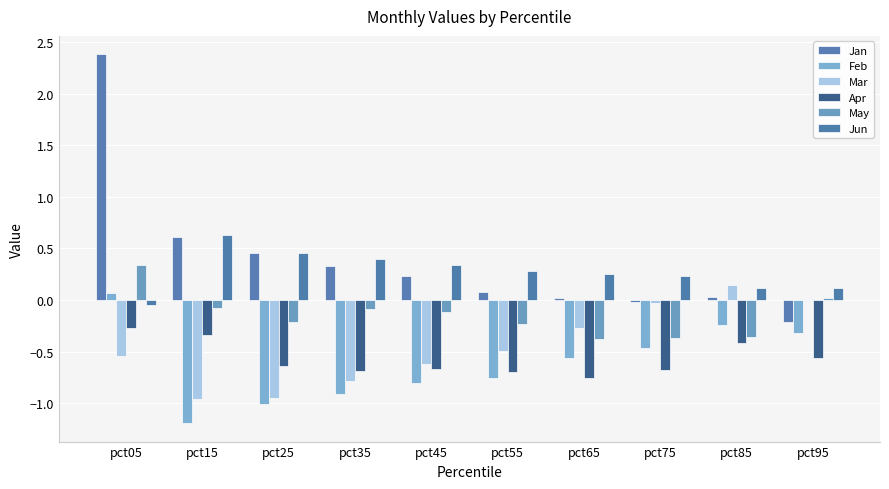

Rank the series at pct25 from lowest to highest value.

Feb, Mar, Apr, May, Jan, Jun